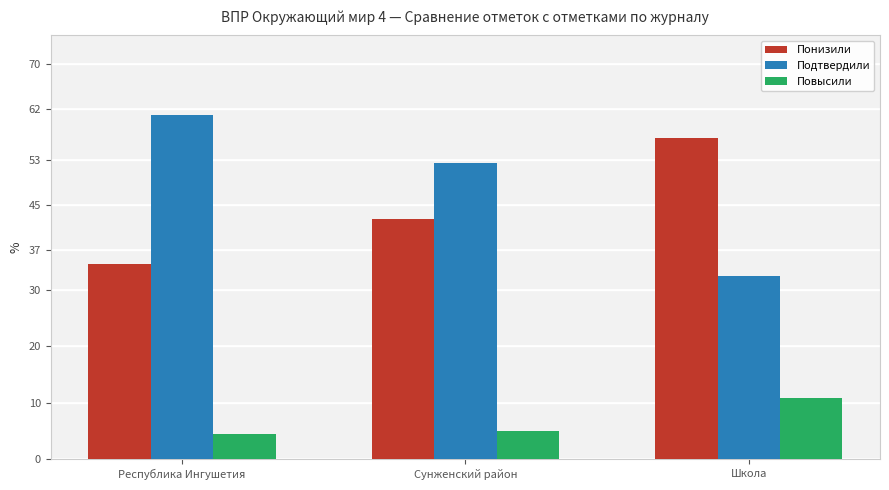

Which label corresponds to the largest value in the chart?

Республика Ингушетия